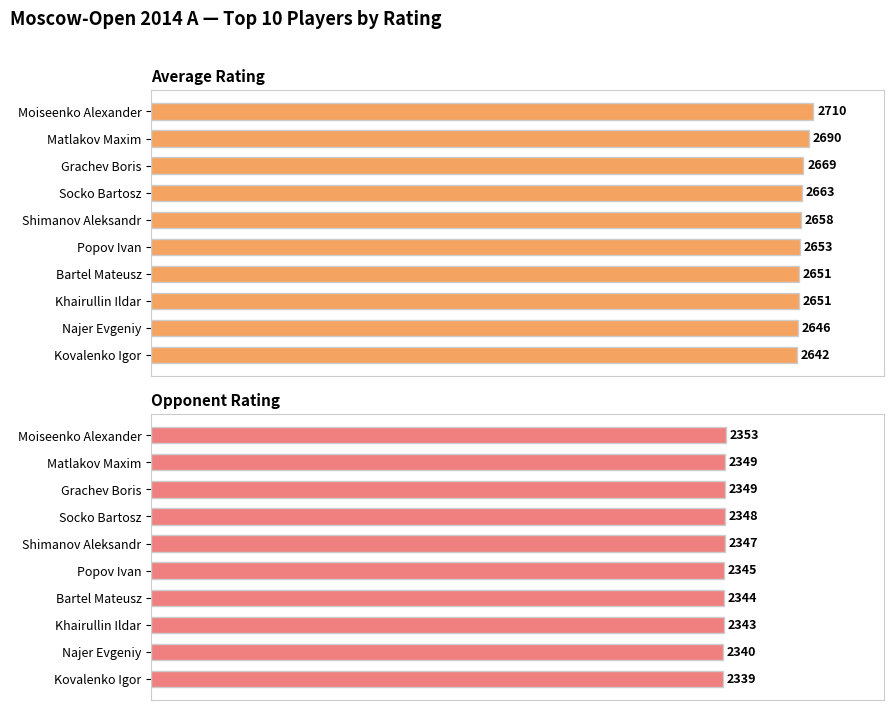

At Shimanov Aleksandr, list the series in order from largest to smallest.

Average Rating, Opponent Rating